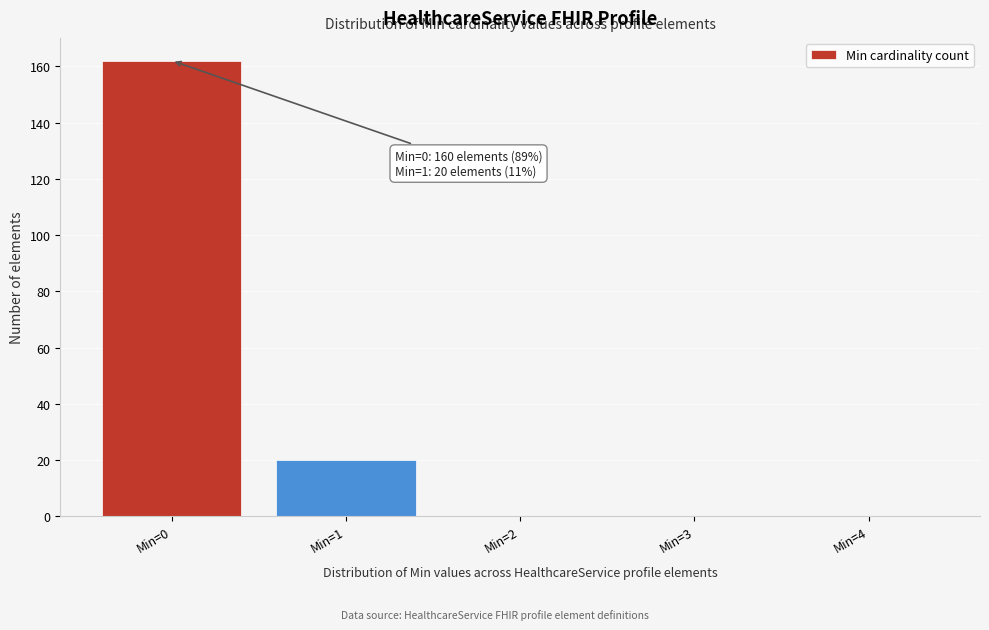

Reading left to right, extract all data points from this chart.

Min=0=162	Min=1=20	Min=2=0	Min=3=0	Min=4=0